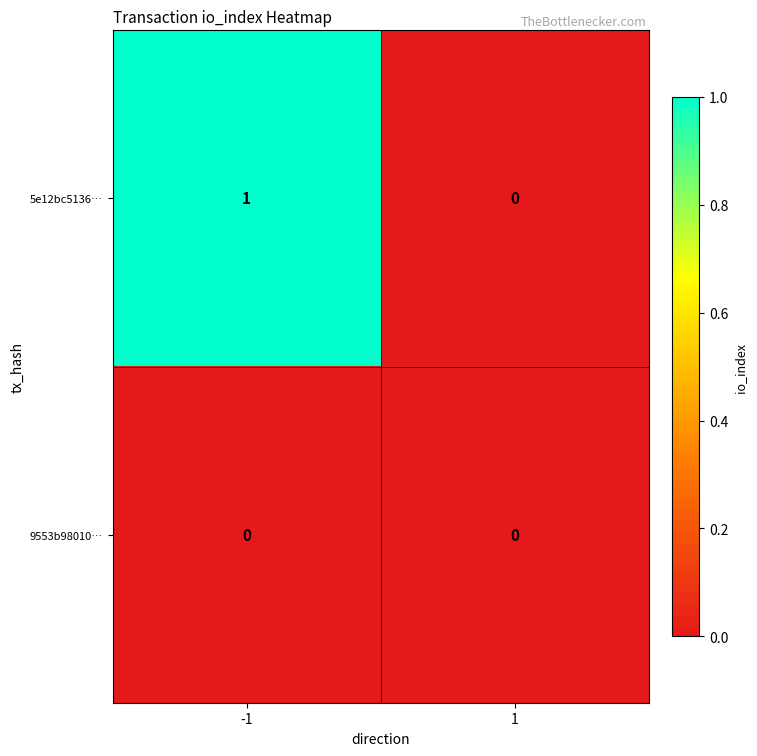

The 9553b98010… series shows 0 at 1. True or false?

True